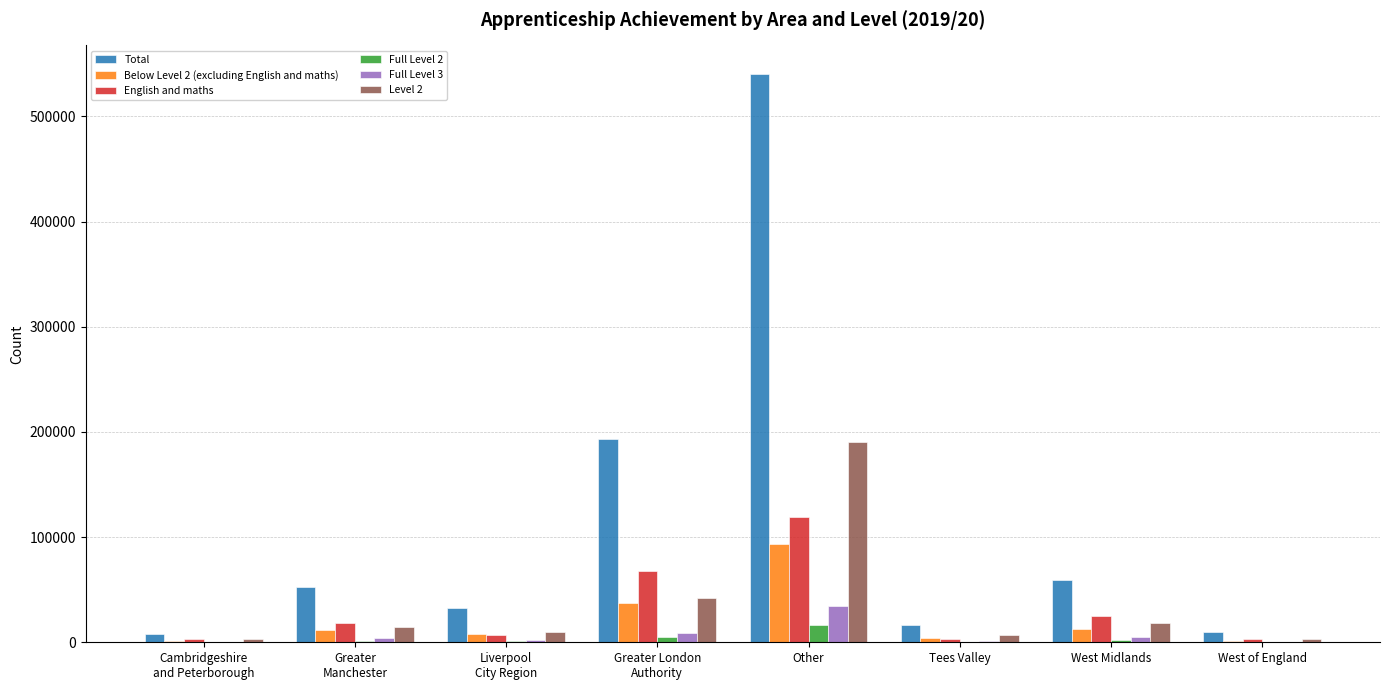

Which label corresponds to the largest value in the chart?

Other